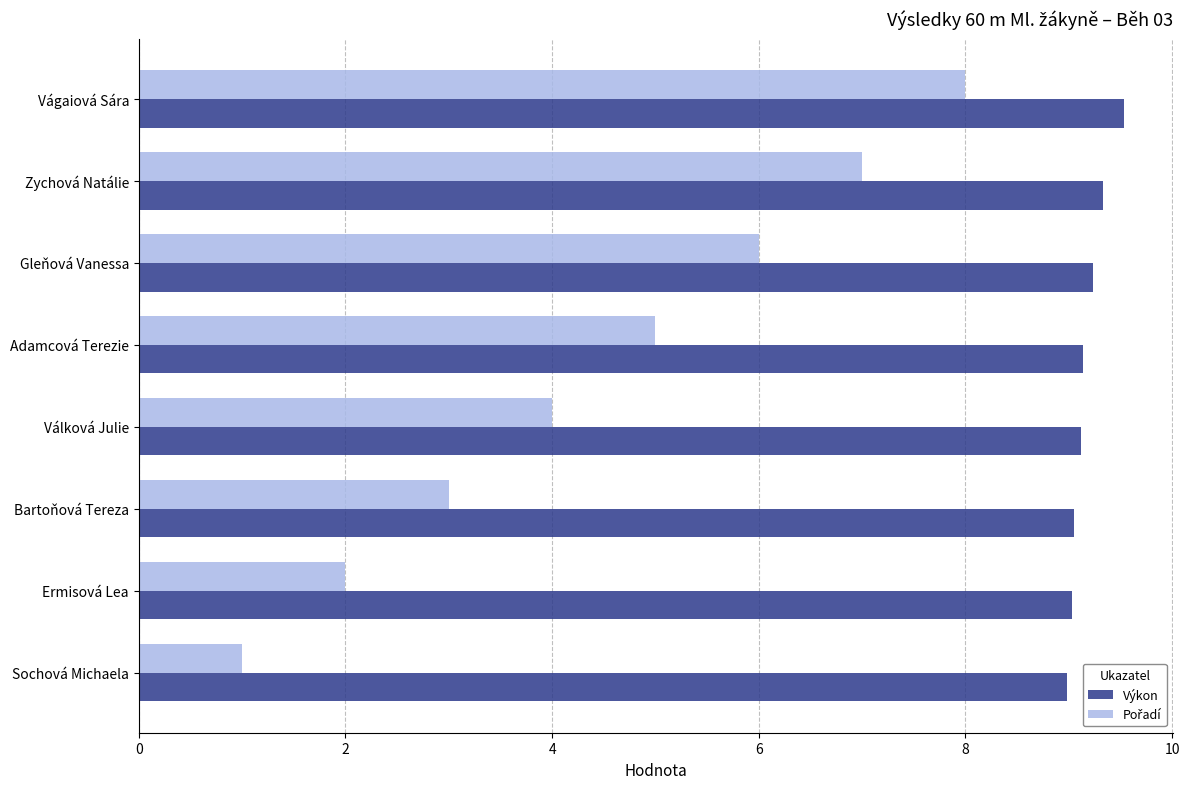

What is the sum of the Výkon values at Adamcová Terezie and Ermisová Lea?

18.2